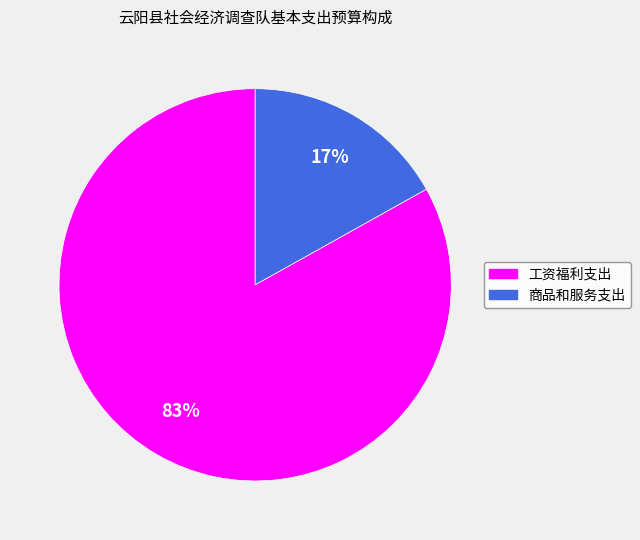

The 工资福利支出 slice represents 72% of the pie. True or false?

False